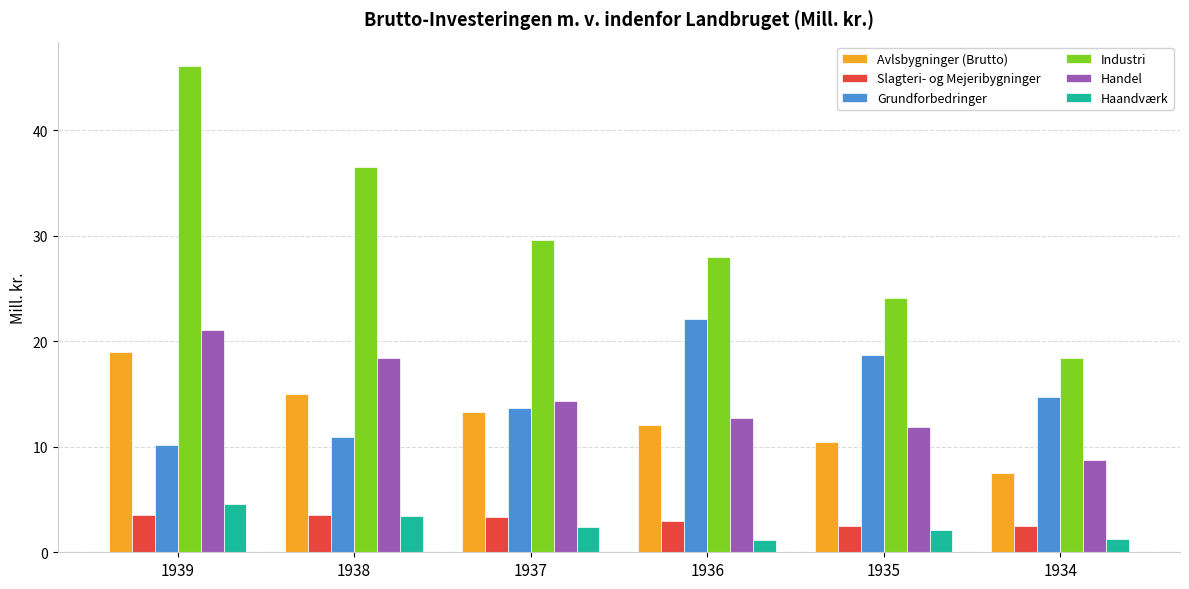

What is the difference between the highest and lowest values at 1936?

26.8